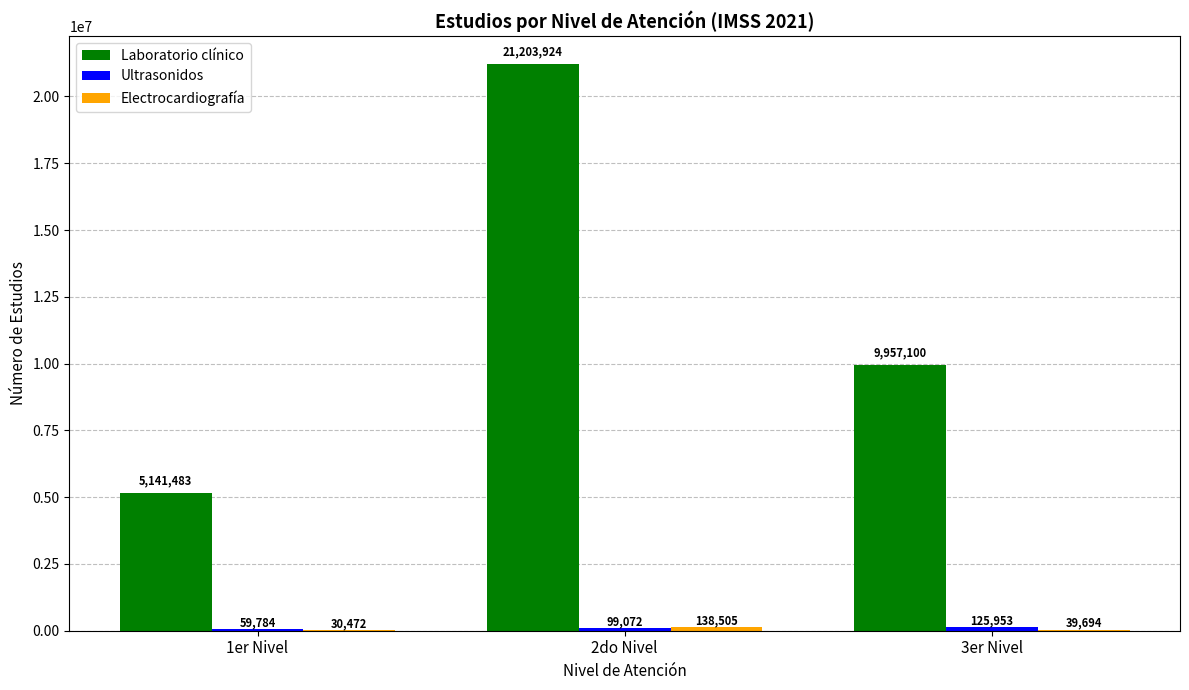

What is the total value across all series at 1er Nivel?

5231739